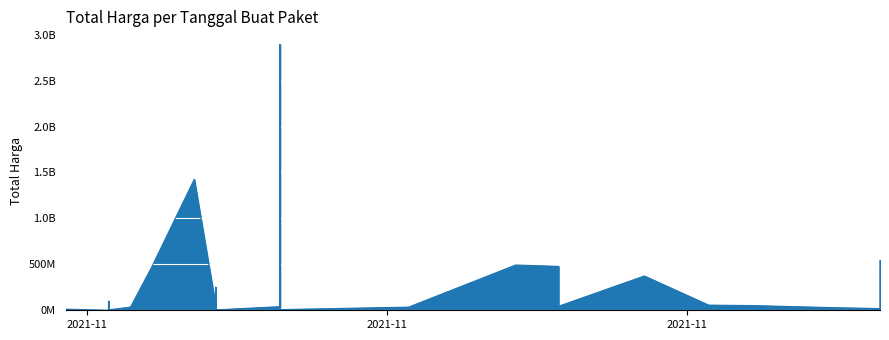

What is the minimum value shown in the chart?

78000